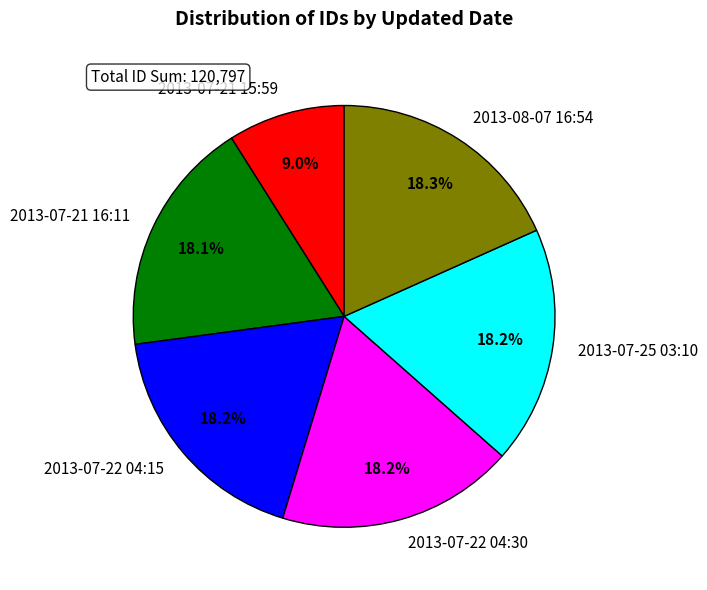

How many slices are in this pie chart?

6